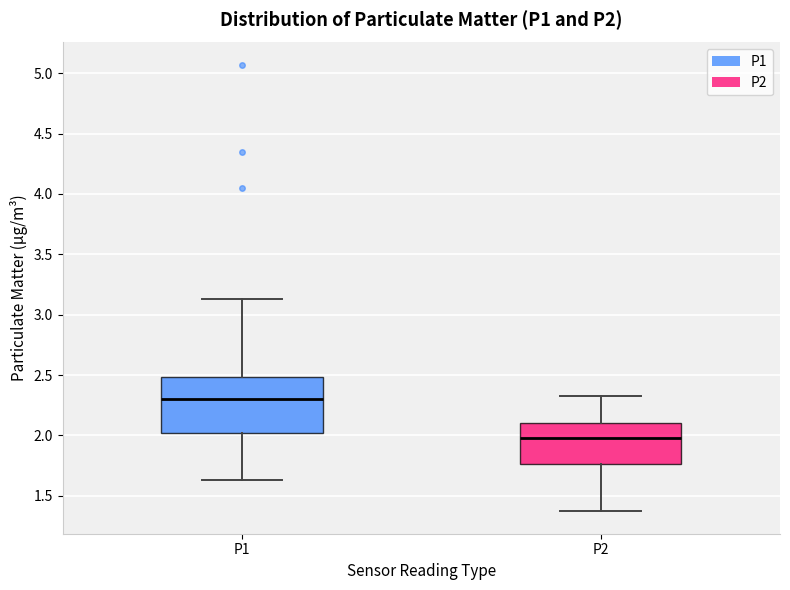

Comparing the boxes themselves (not the whiskers), which one is the tallest?

P1